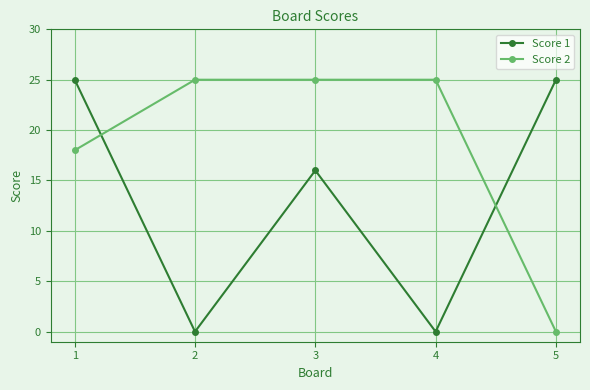

What is the spread (max minus min) of values at 2?

25